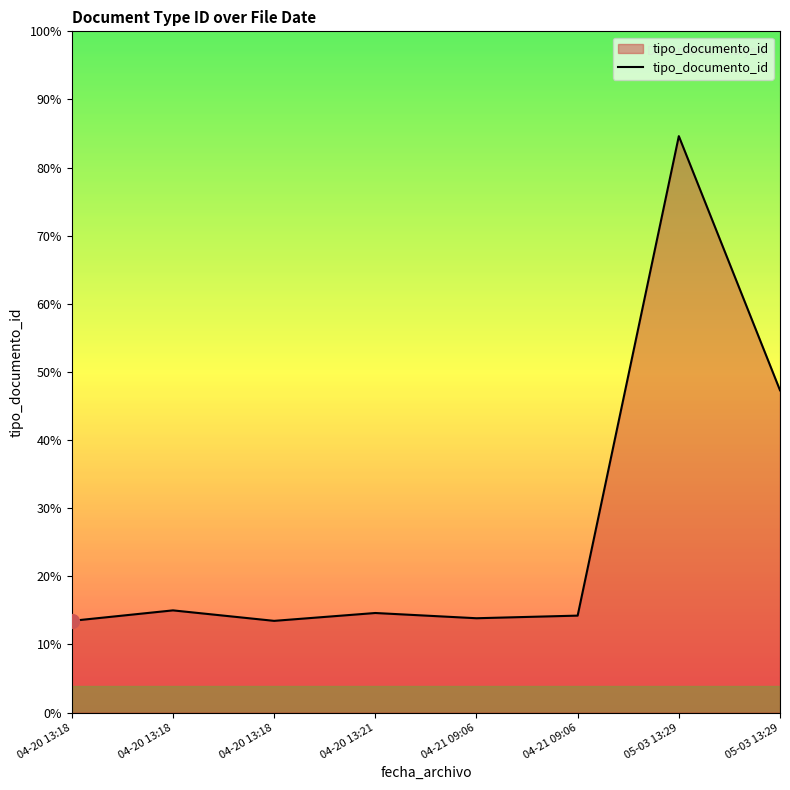

At which category does the data reach its first local peak?

04-20 13:18